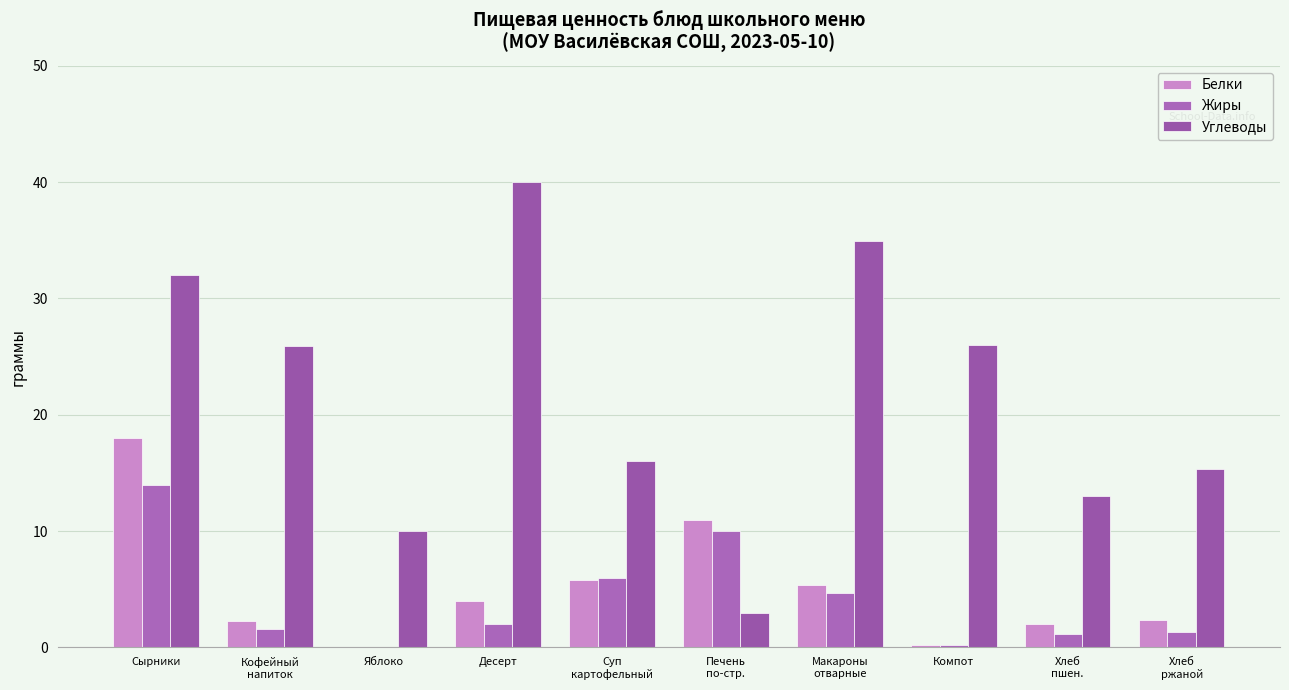

Between Печень
по-стр. and Компот, which series saw the biggest shift?

Углеводы